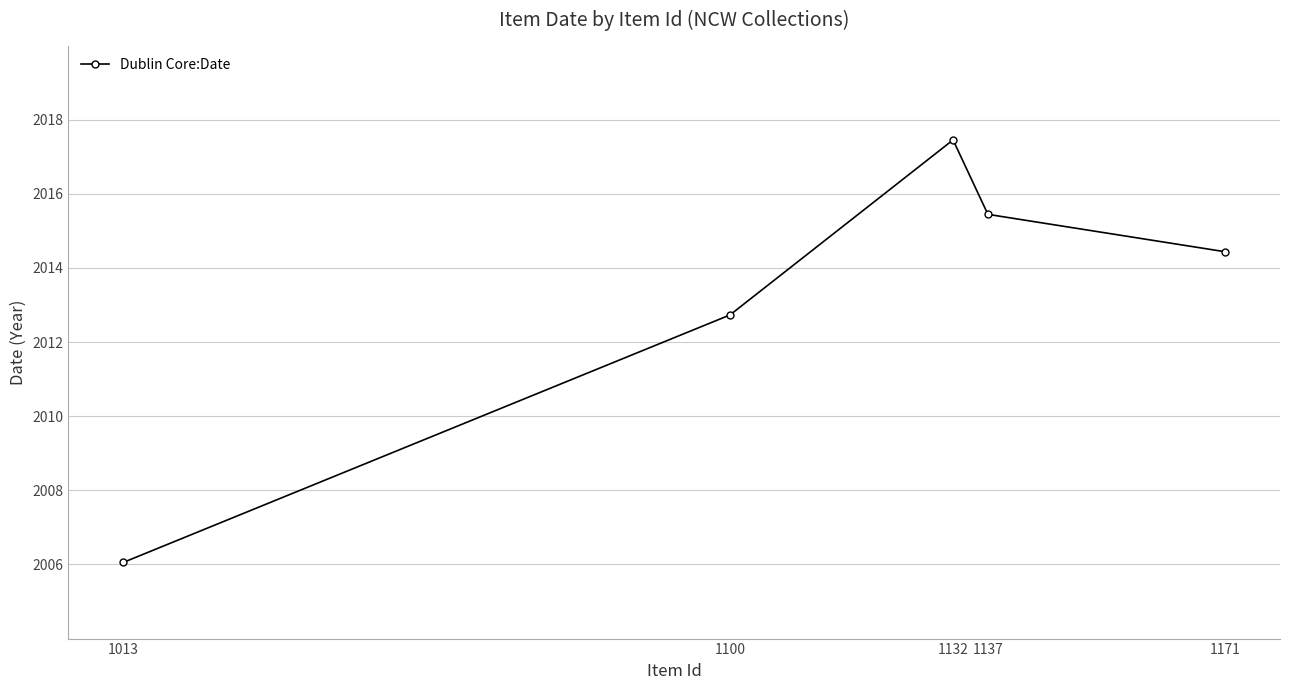

Which has a higher value, 1013 or 1171?

1171